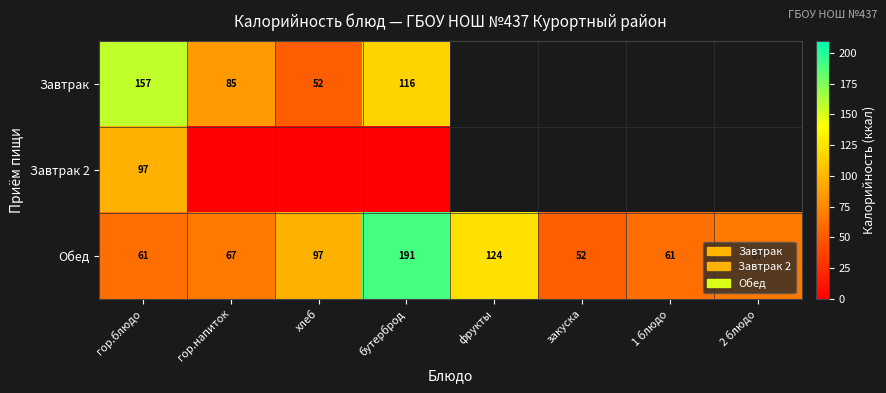

What is the difference between the second highest and second lowest values in the Обед series?

63